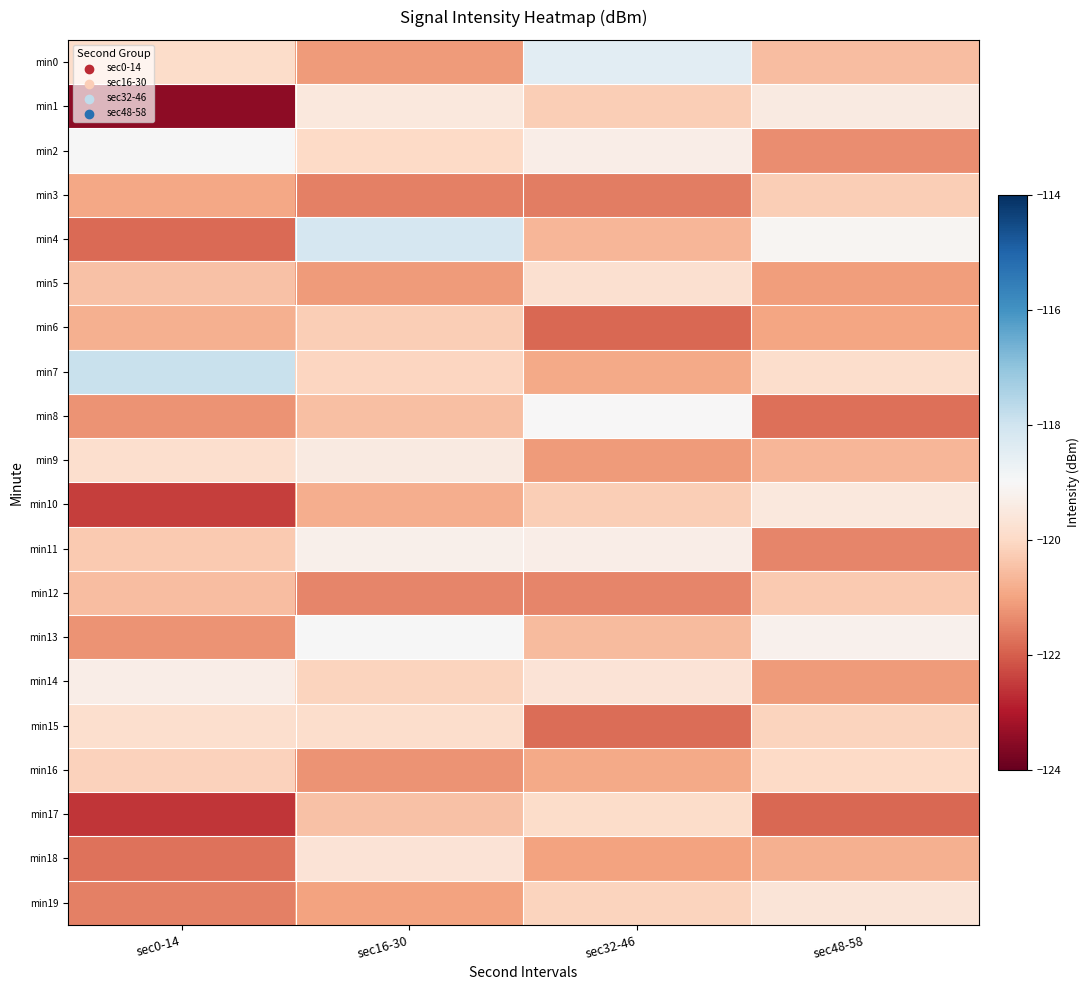

Which category has the highest value across all series?

sec0-14